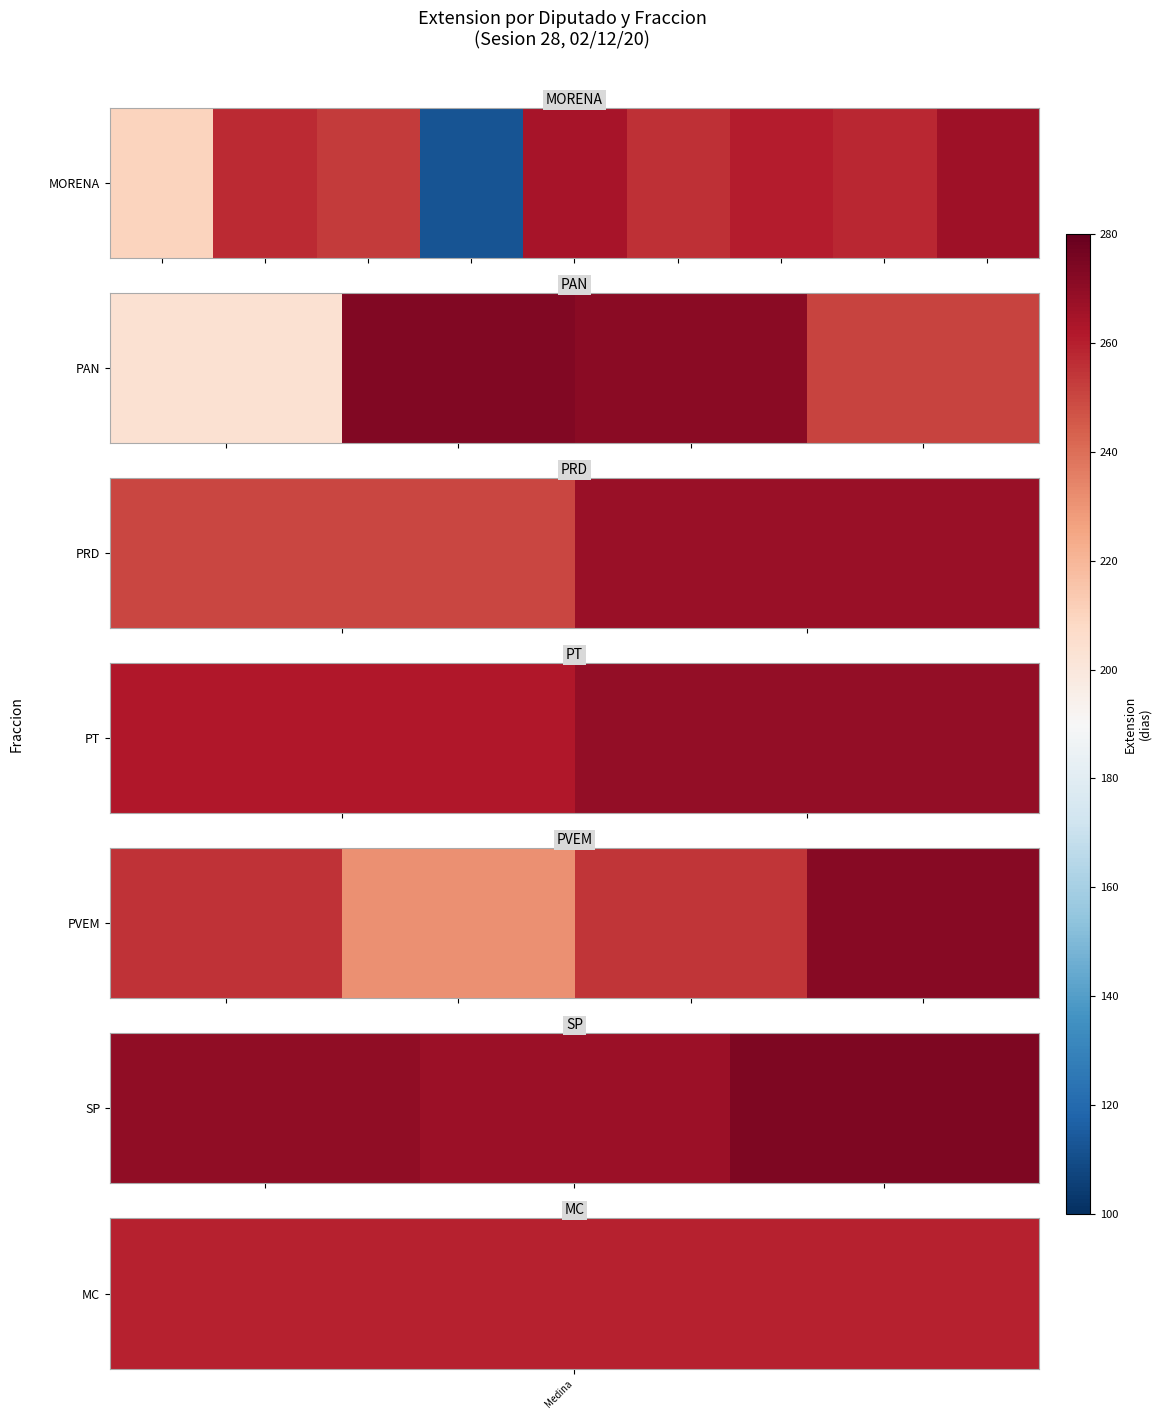

What is the change in value from 1 to 2?

+7